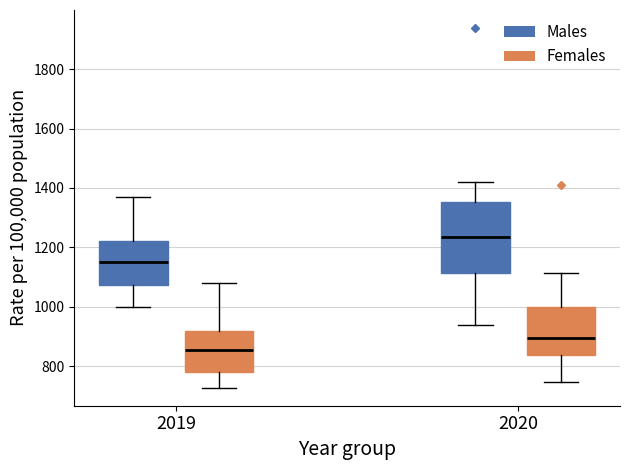

Where does the median line of the box for 2020 (Males) sit on the y-axis? The values are not printed on the chart, so give them approximately, as read against the axis.

1240